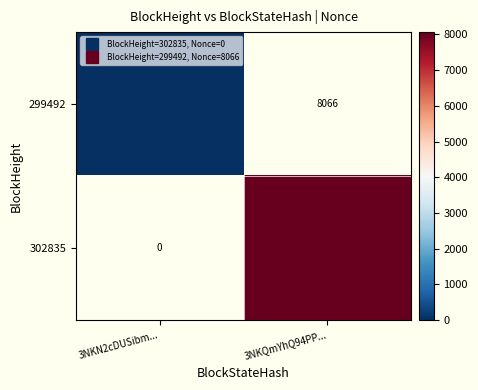

Is the value of 299492 at 3NKN2cDUSibm... greater than the value of 302835 at 3NKN2cDUSibm...?

No